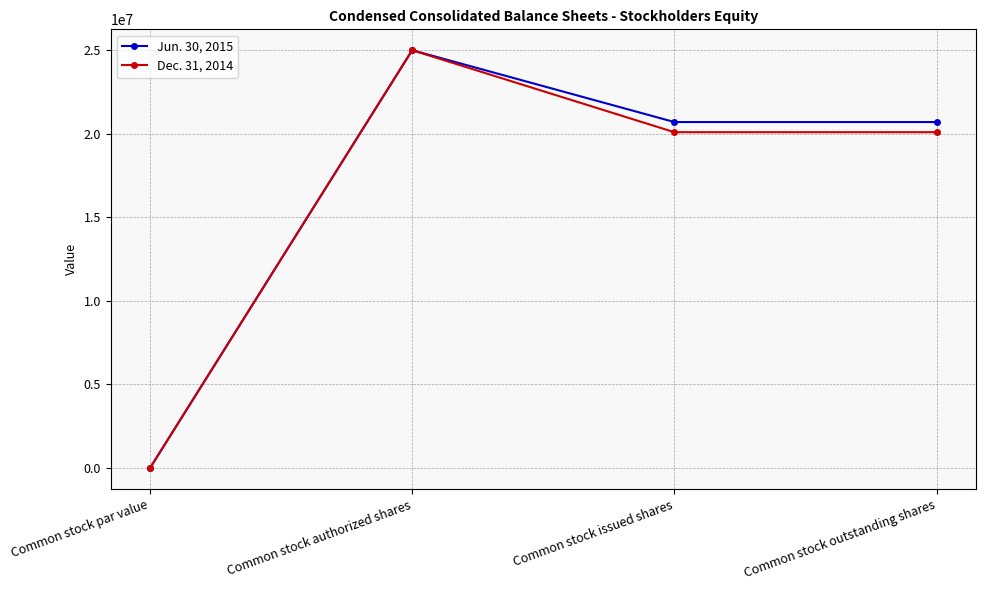

What is the total value across all series at Common stock outstanding shares?

40797747